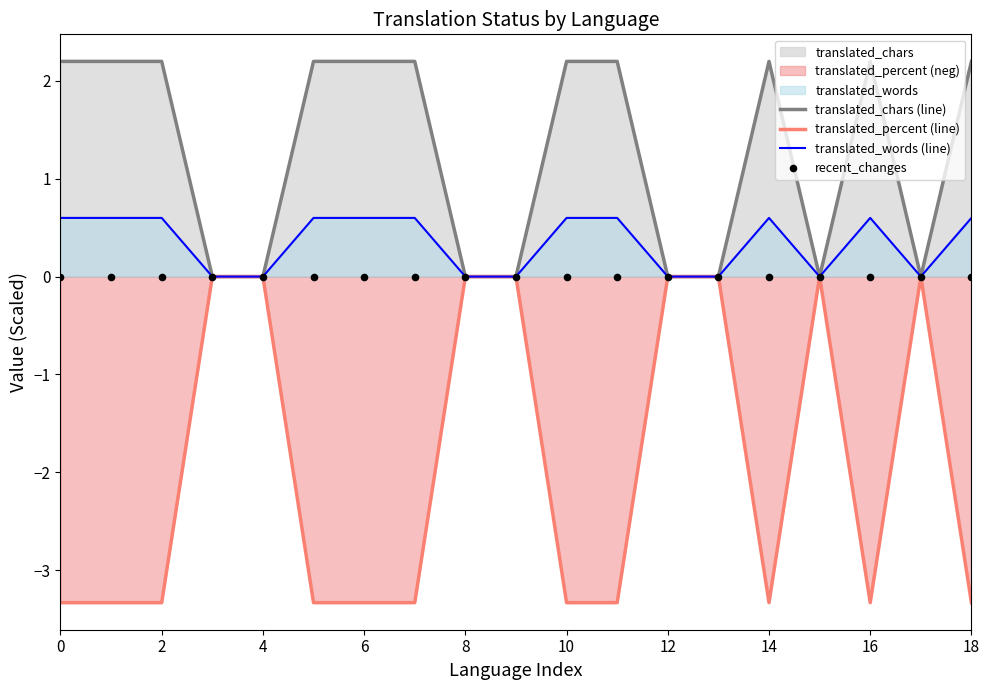

Which series contains the highest Y value?

translated_chars (line)